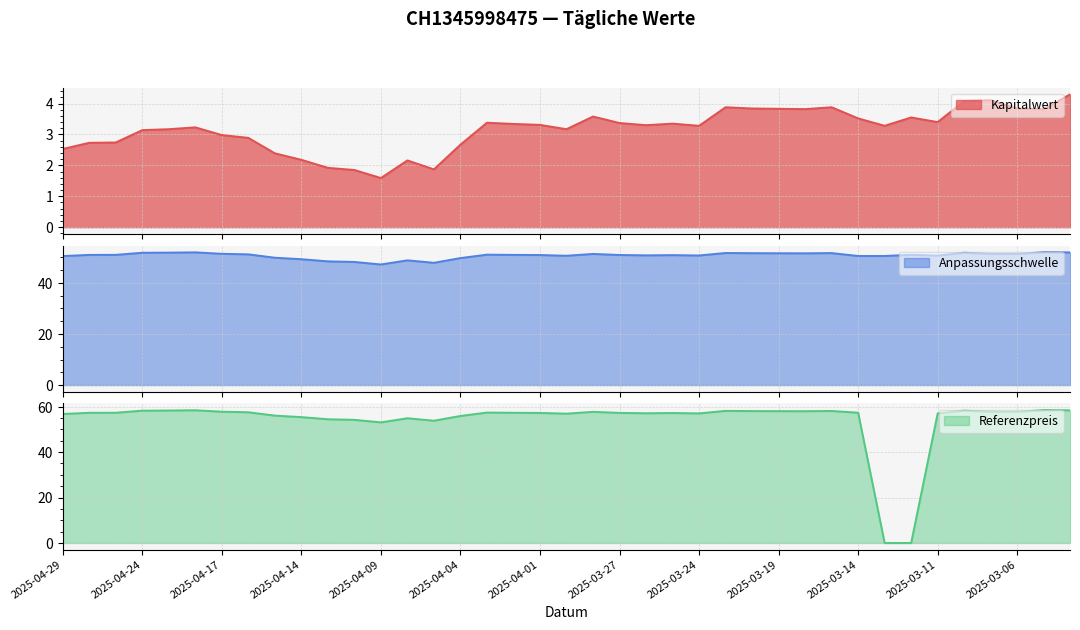

True or false: Kapitalwert and Anpassungsschwelle intersect in this chart.

False